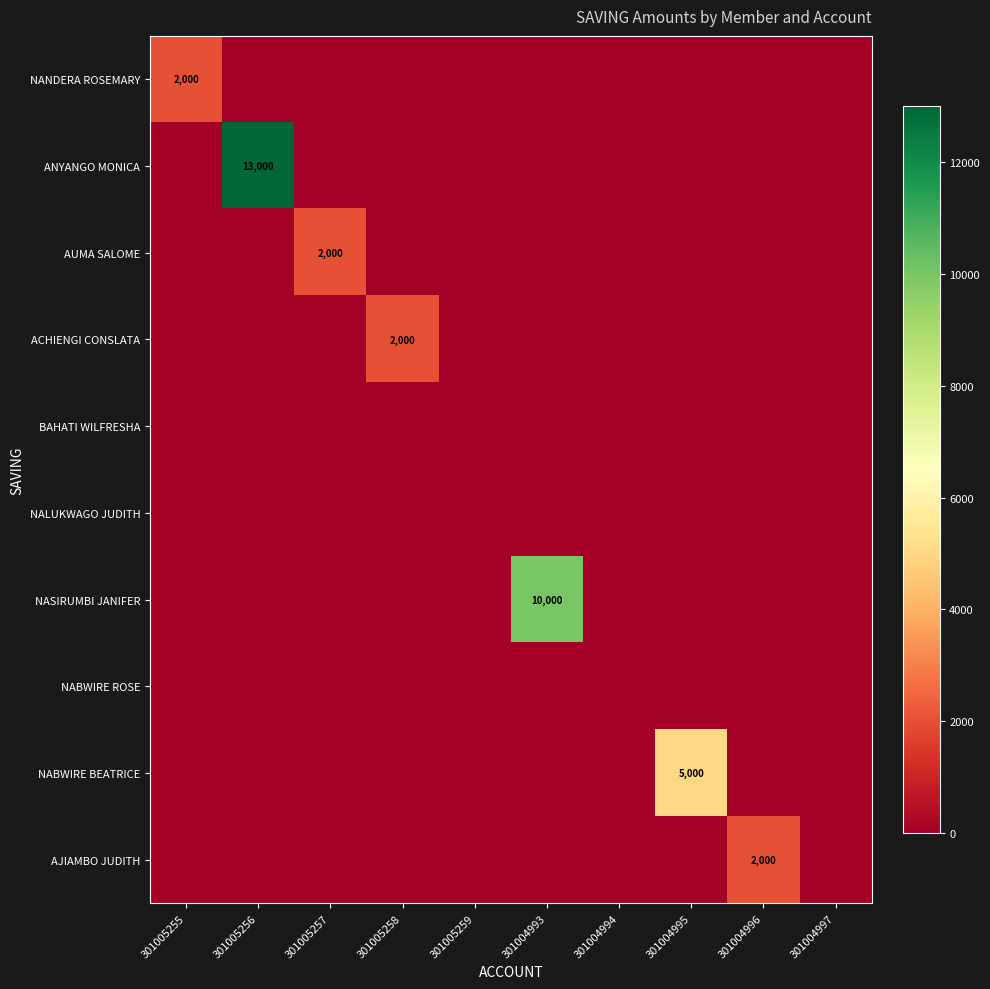

True or false: NABWIRE BEATRICE has a value of 8635 at 301004995.

False